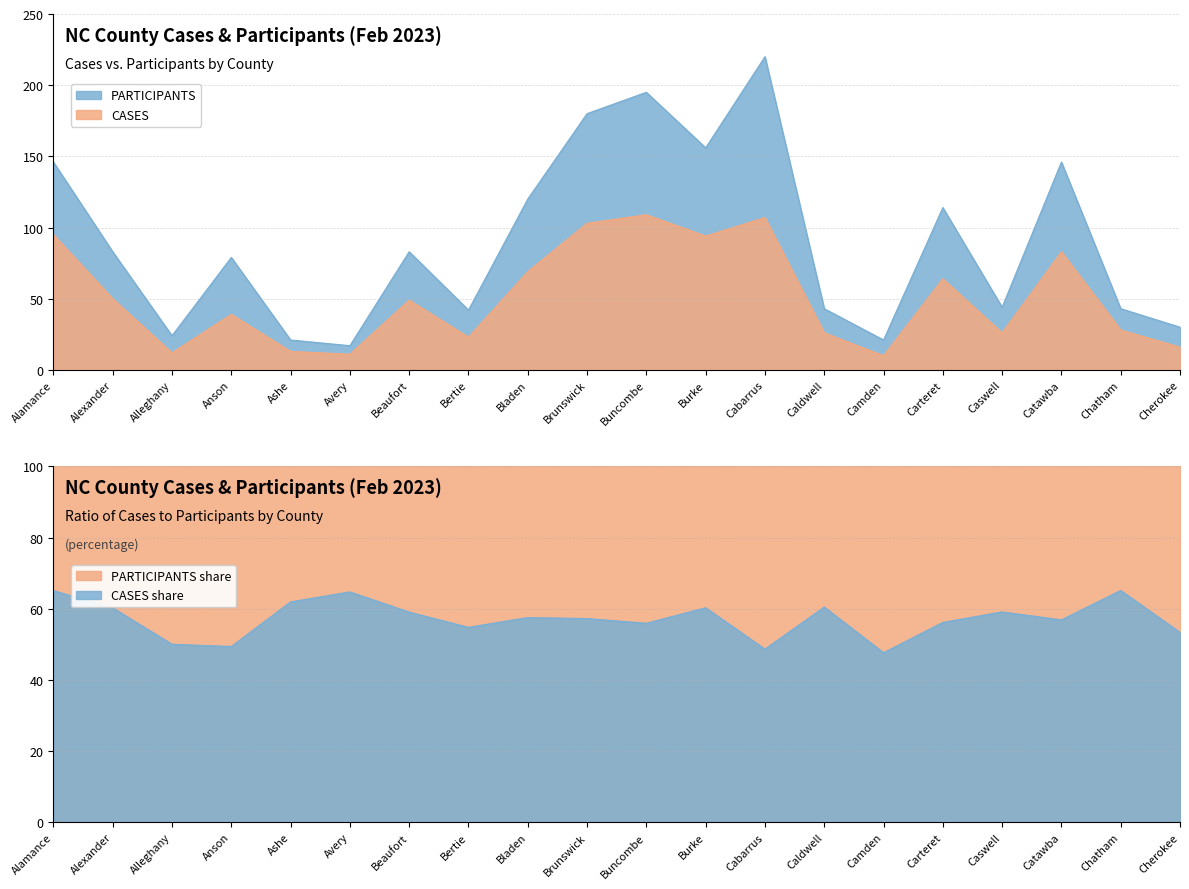

How many values in the PARTICIPANTS series are below 83?

10